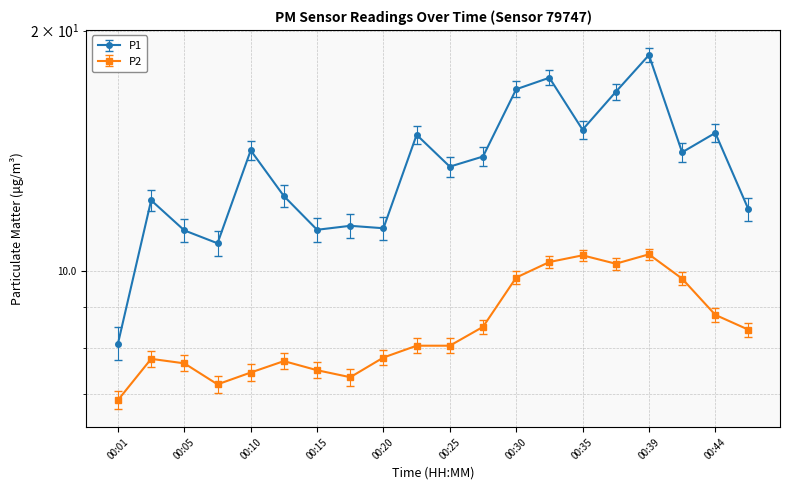

What is the difference between the P1 values at 00:20 and 00:35?

3.7